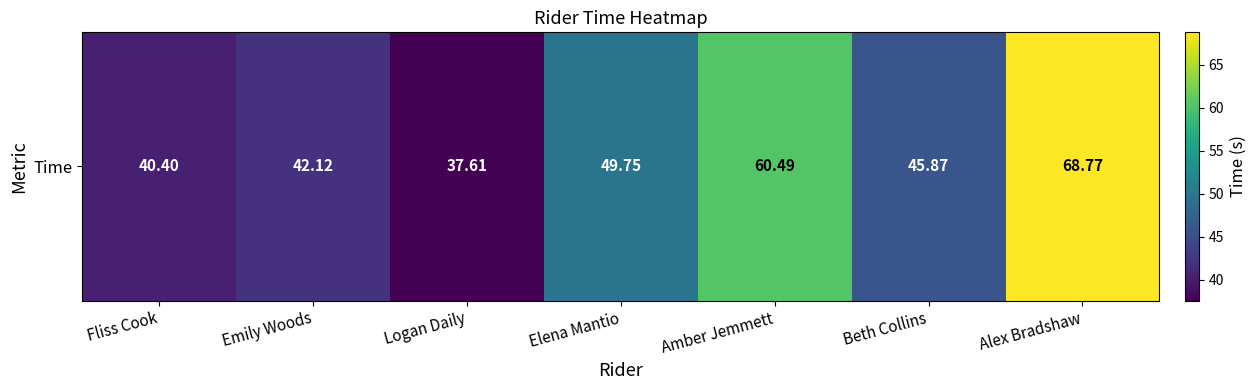

Reading left to right, extract all data points from this chart.

Fliss Cook=40.4	Emily Woods=42.1	Logan Daily=37.6	Elena Mantio=49.8	Amber Jemmett=60.5	Beth Collins=45.9	Alex Bradshaw=68.8